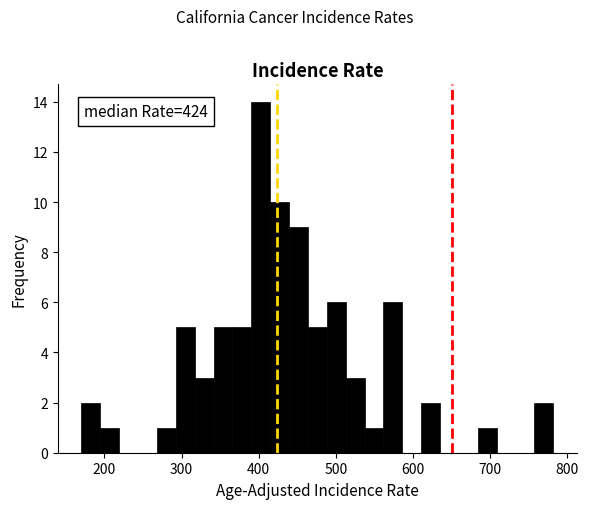

Around what value on the x-axis is the tallest bar? Give the approximate position of its centre, as read against the axis.

400